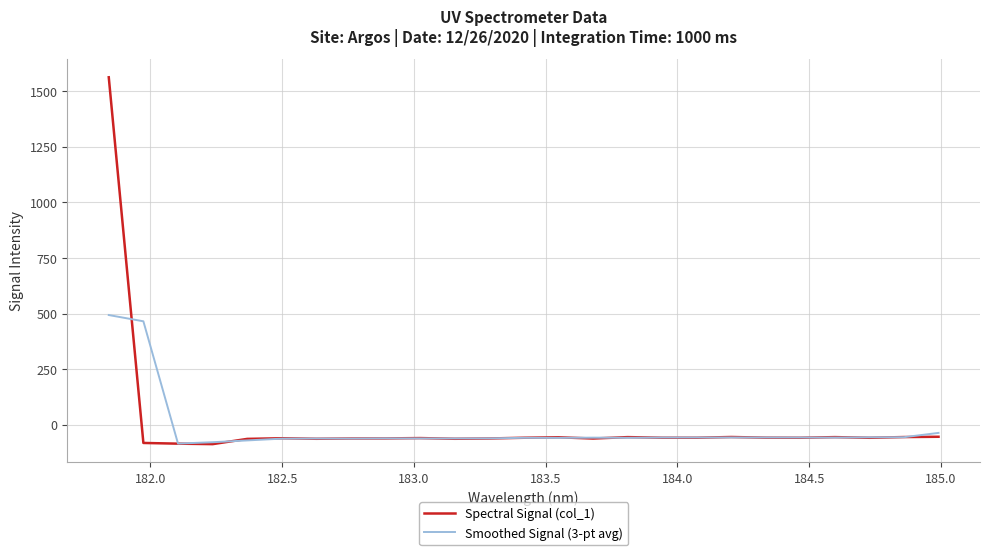

After their last crossing, which series has the higher values: Spectral Signal (col_1) or Smoothed Signal (3-pt avg)?

Smoothed Signal (3-pt avg)